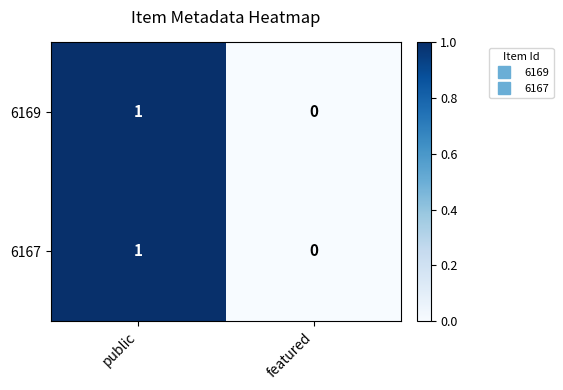

Reading left to right, transcribe all the data shown in this chart.

6169: public=1	featured=0
6167: public=1	featured=0